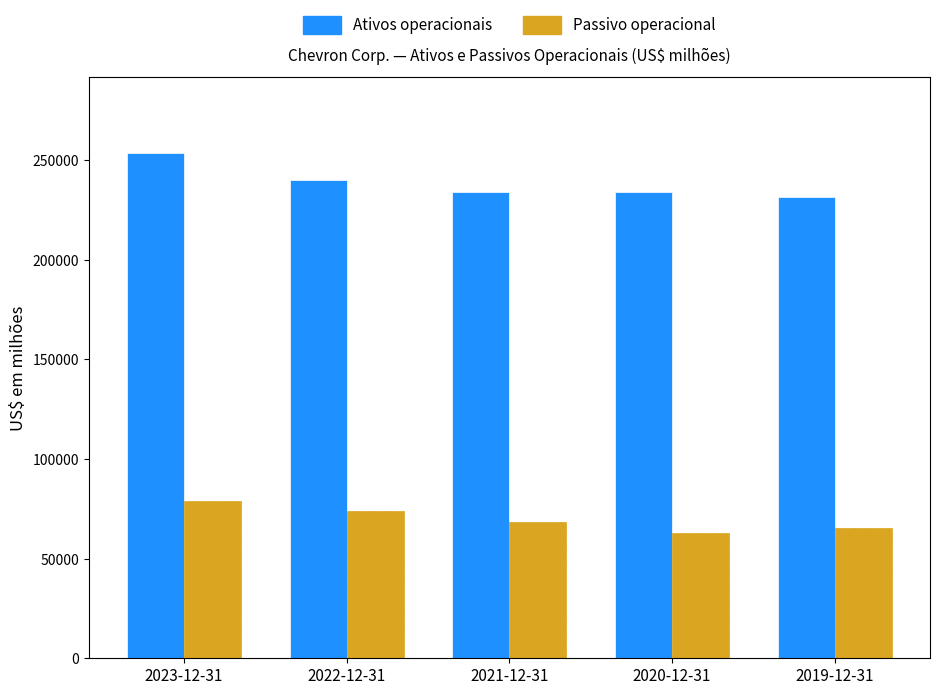

The value of Ativos operacionais at 2019-12-31 is 231679. True or false?

True